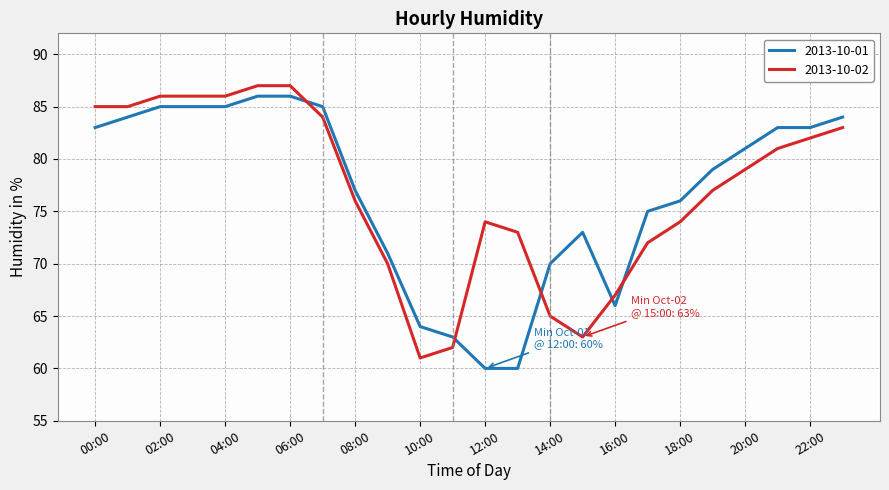

What is the difference between the maximum and minimum values in the 2013-10-01 series?

26